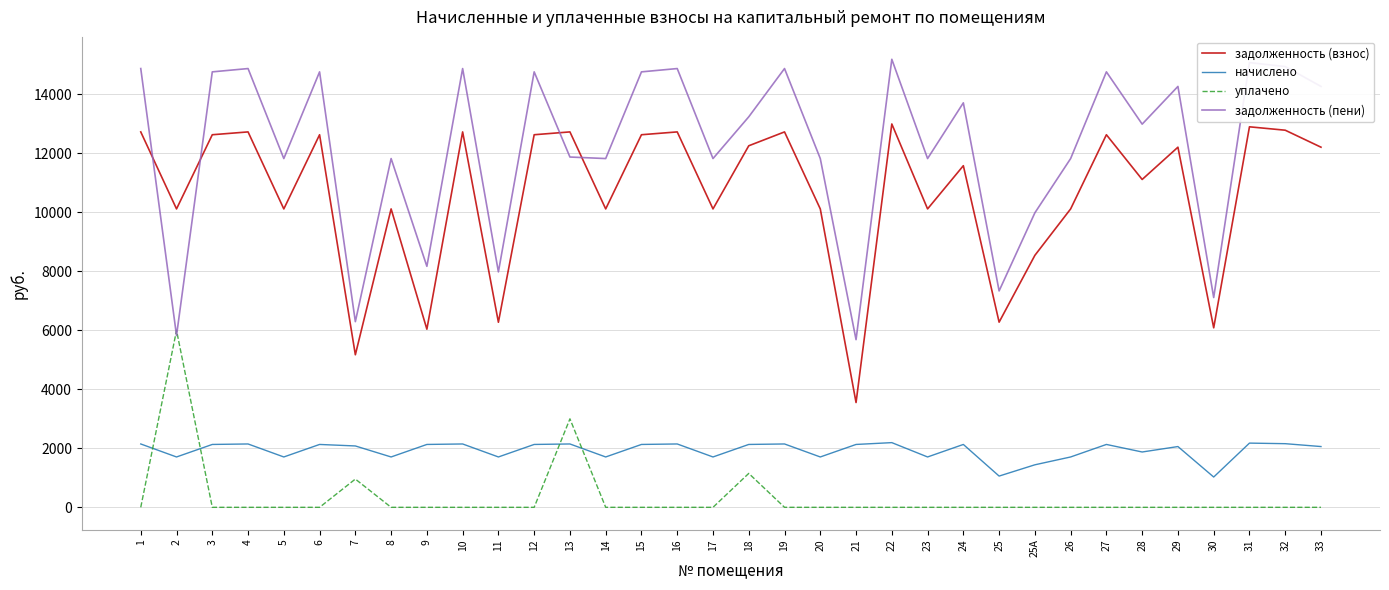

True or false: уплачено and задолженность (взнос) cross at least once.

False